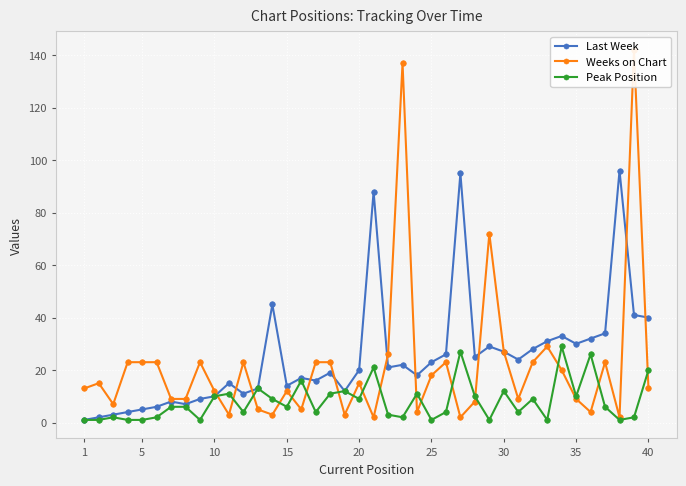

True or false: Peak Position has more than 0 points higher than both neighbors.

True